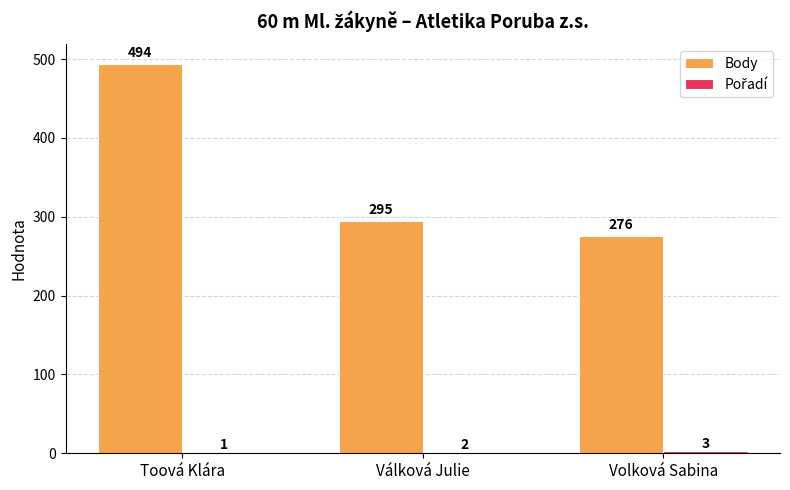

What value does the Body series have at Válková Julie, to the nearest 50?

300